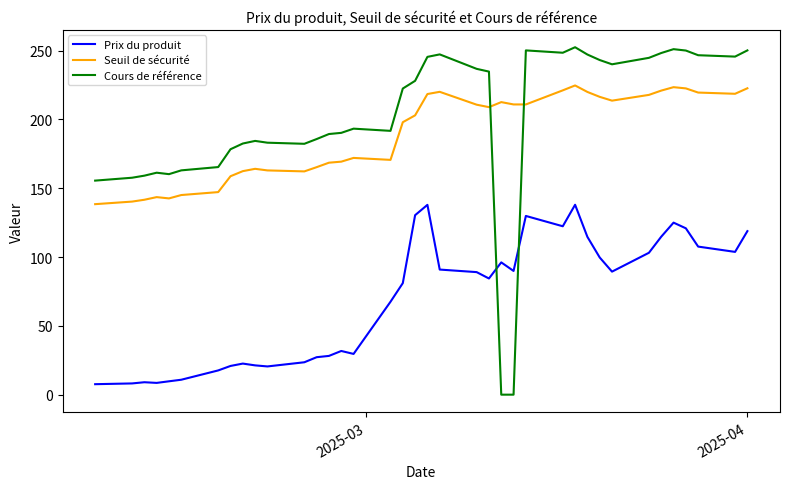

What is the maximum value shown in the chart?

252.4